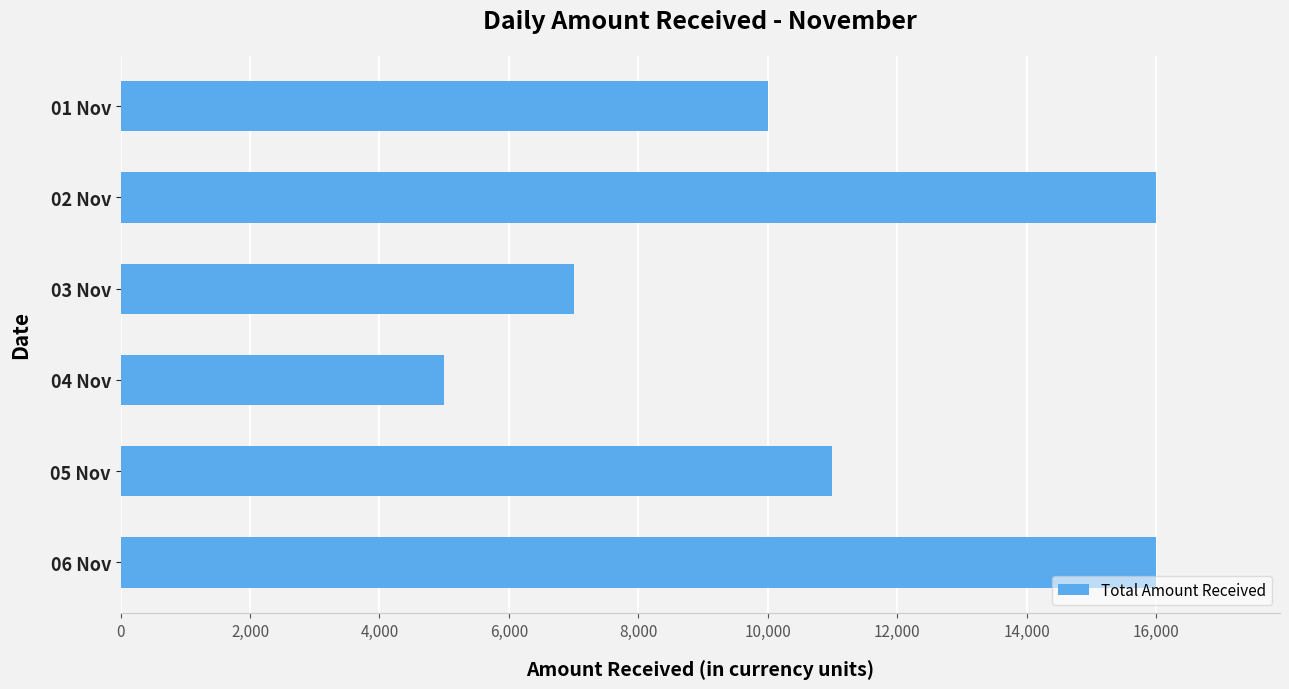

What is the sum of all values?

64992